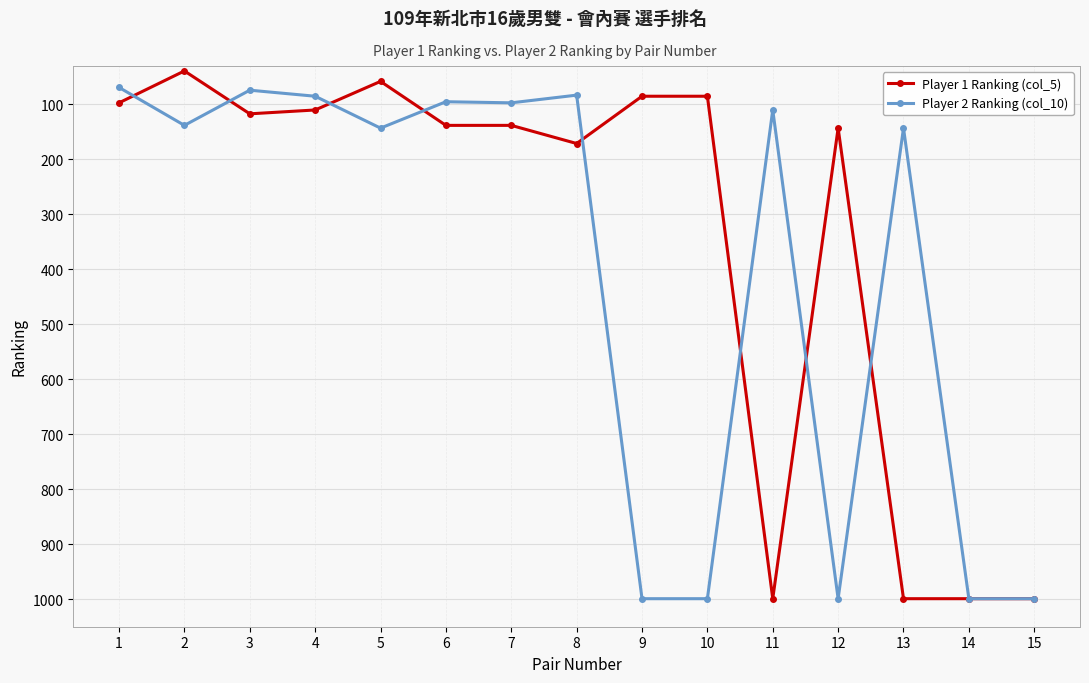

What is the total value across all series at 8?

254